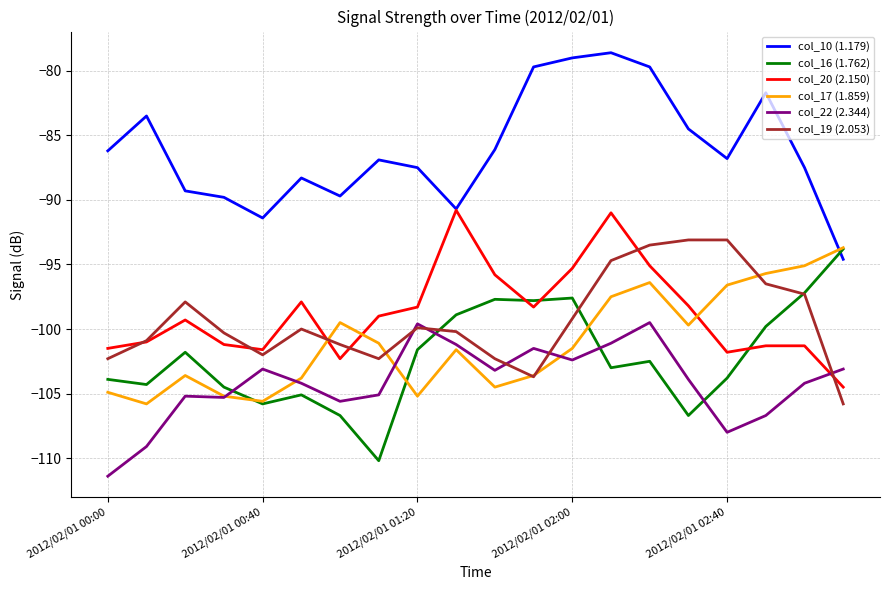

What is the maximum value for col_22 (2.344)?

-99.5